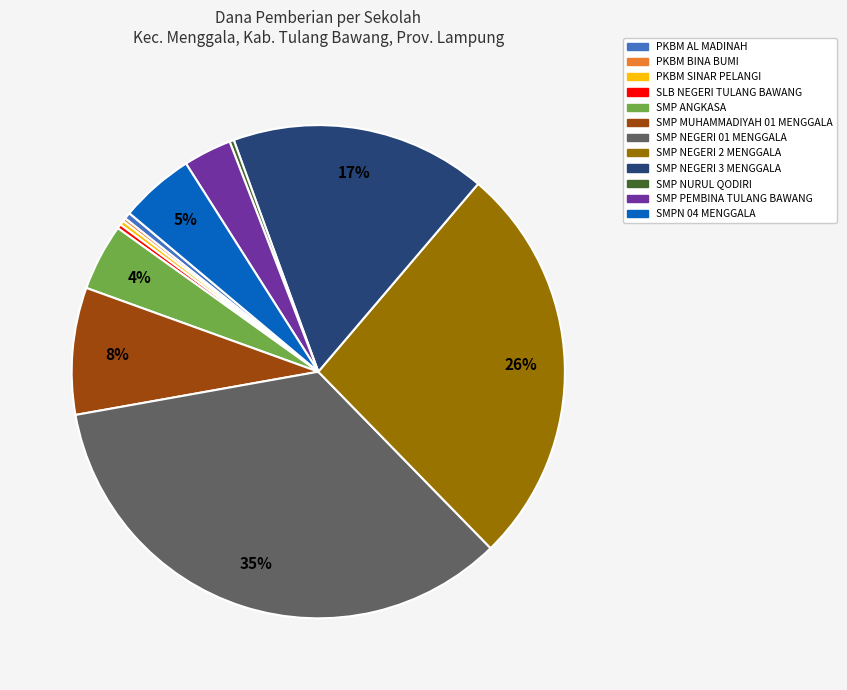

Which category has the biggest portion of the pie?

SMP NEGERI 01 MENGGALA